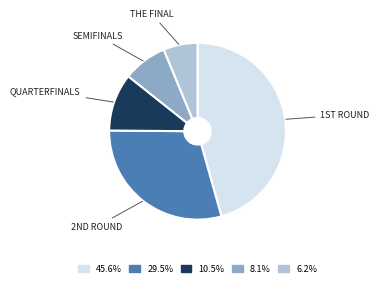

Is there a majority slice in this chart?

No